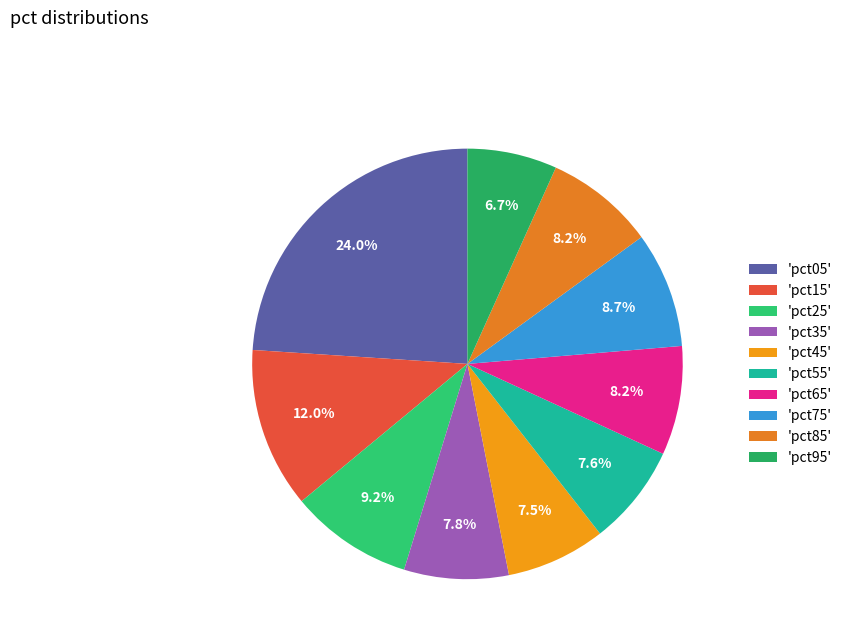

Count the number of slices in the pie.

10